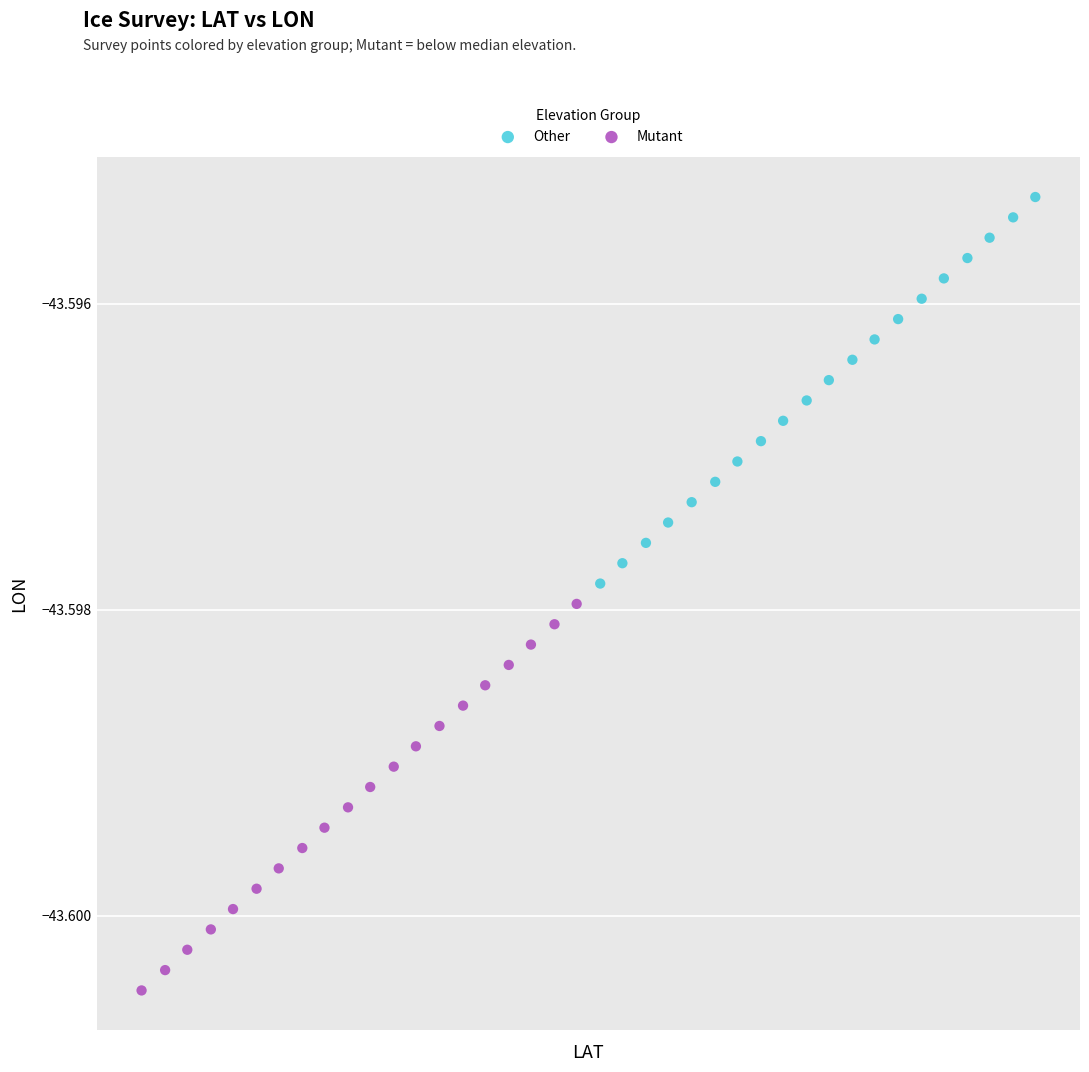

Which series reaches the maximum Y coordinate?

Other